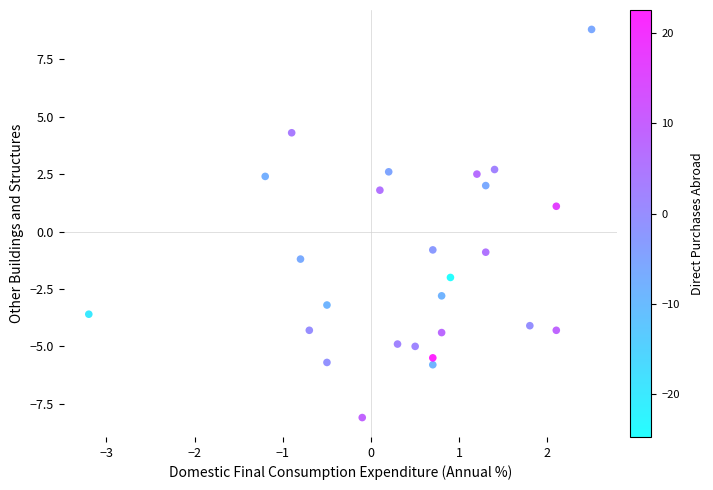

What is the range of X values (max minus min)?

5.7